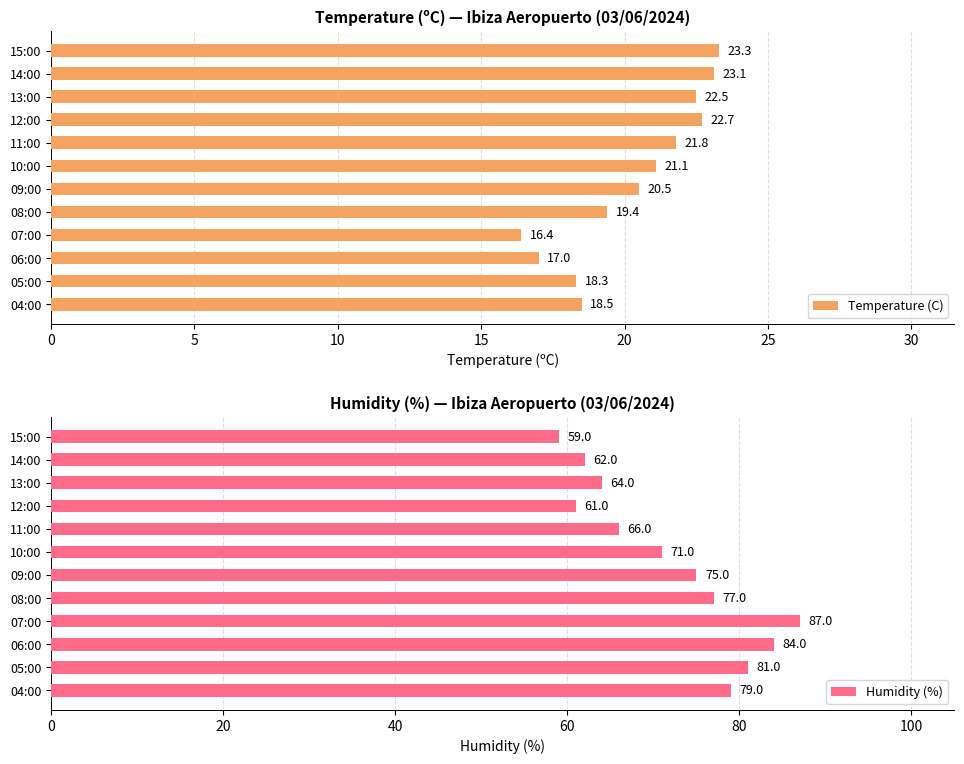

What is the average value of the Temperature (C) series?

20.4